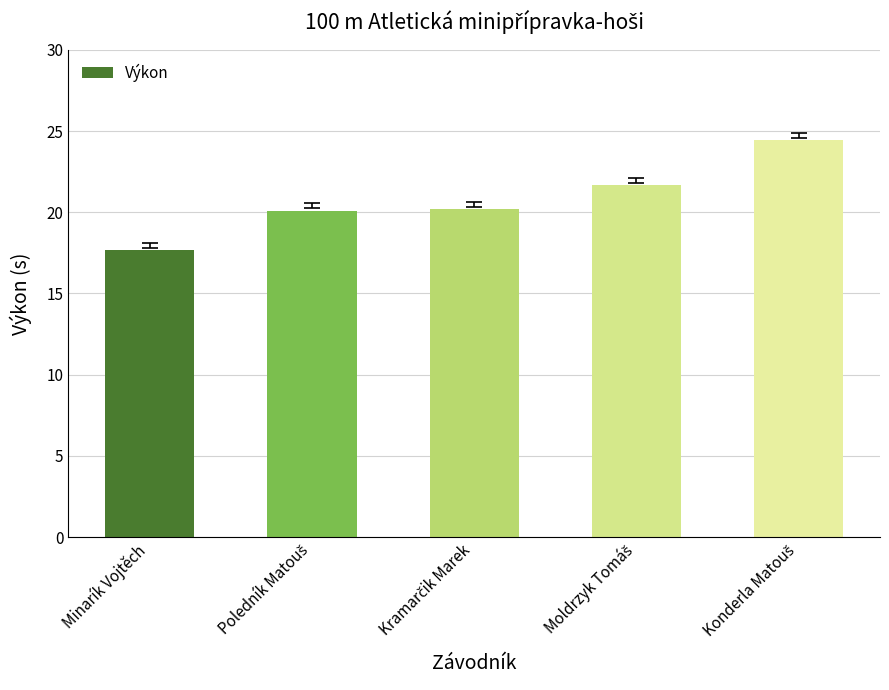

What is the greatest value displayed?

24.4